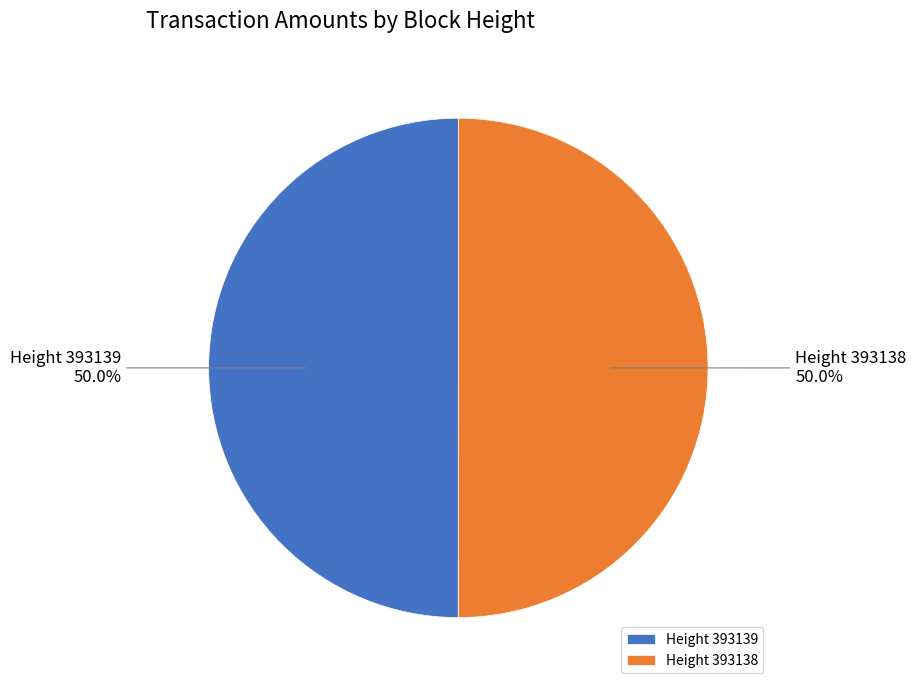

What is the ratio of the value at Height 393139 to the value at Height 393138?

1.0